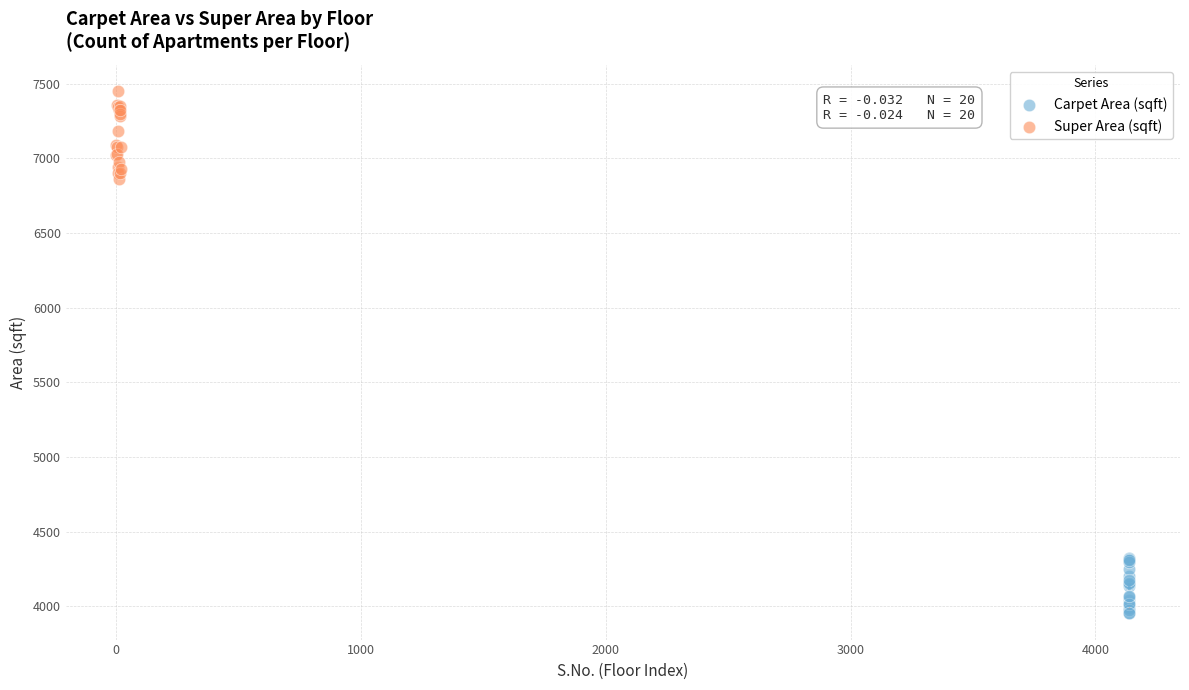

Which series has the widest spread of Y values?

Super Area (sqft)